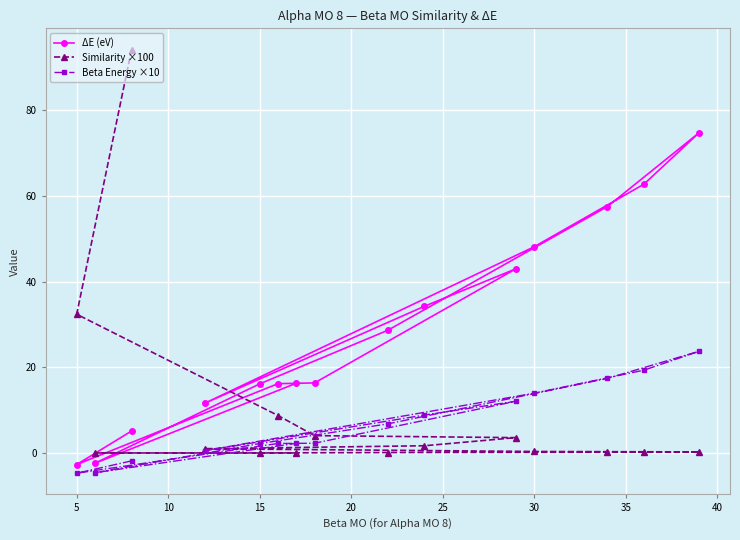

What is the highest value of the Similarity ×100 series?

94.0